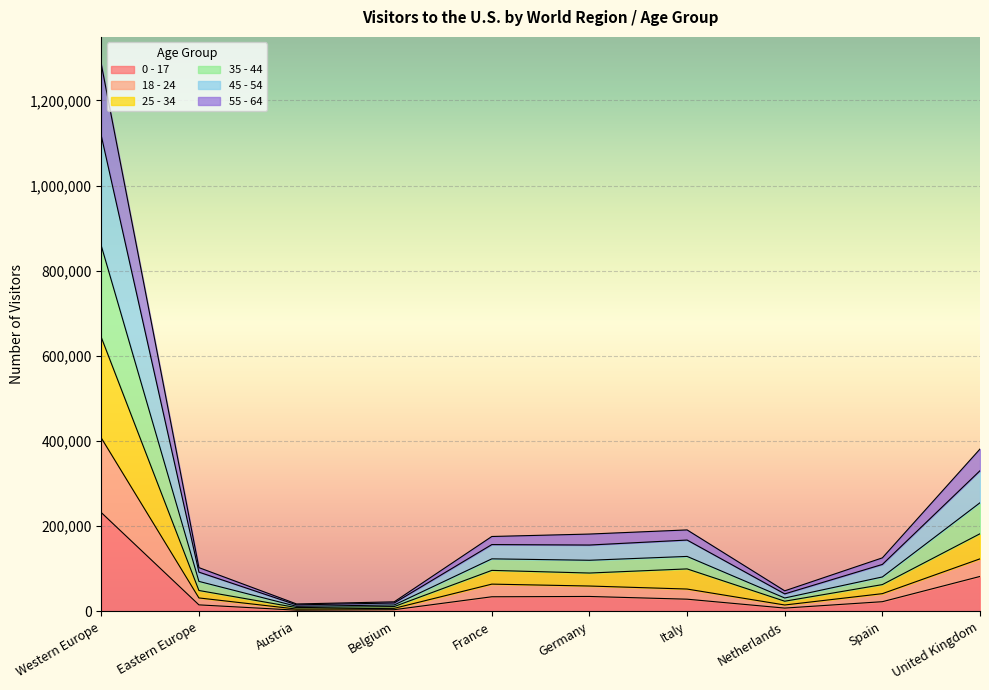

Which category has the highest value in the 0 - 17 series?

Western Europe